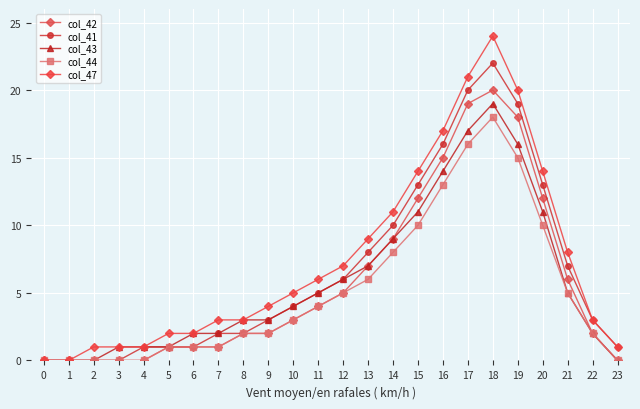

Which series changed the most between 6 and 20?

col_41